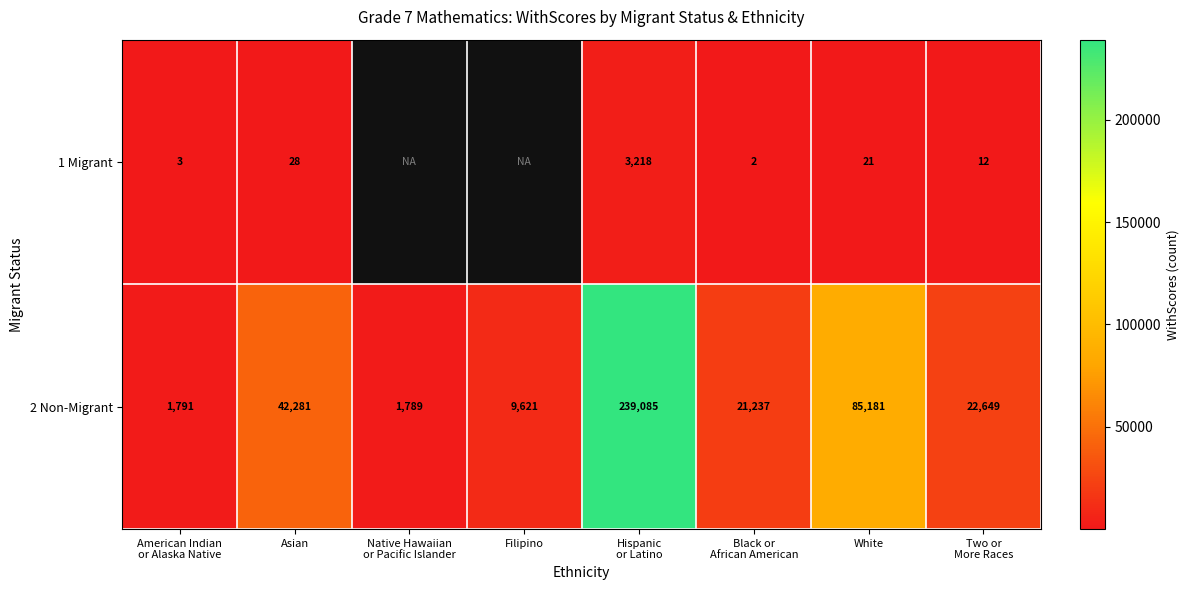

What is the sum of all 2 Non-Migrant values?

423634